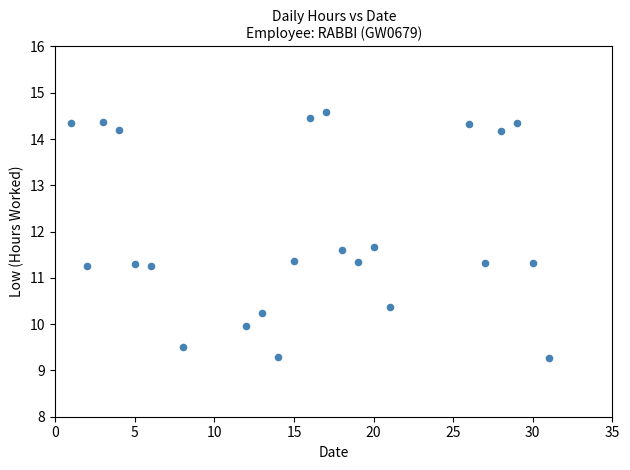

What is the range of Y values (max minus min)?

5.3